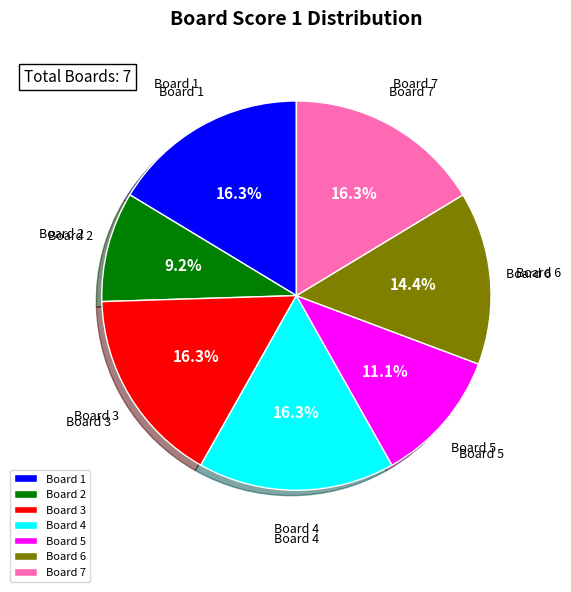

Does Board 2 account for over 50% of the chart?

No